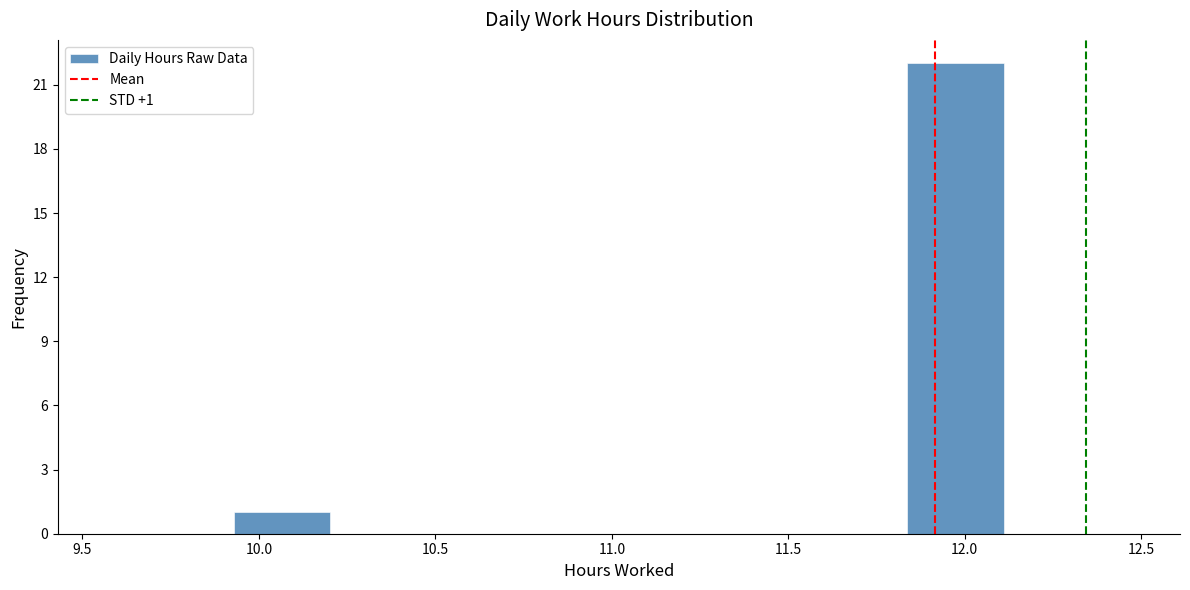

Which range on the x-axis has the tallest bar?

11.85 to 12.10